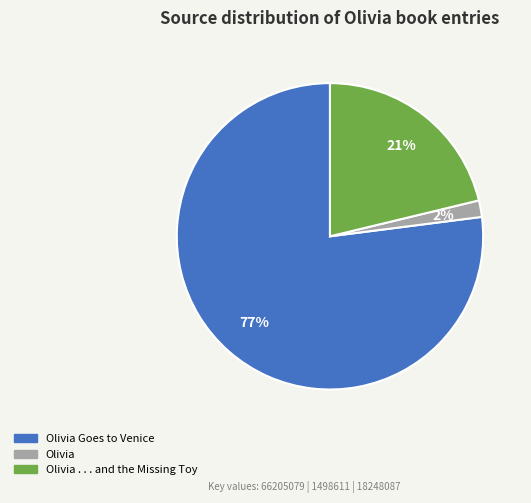

Which has a higher value, Olivia or Olivia . . . and the Missing Toy?

Olivia . . . and the Missing Toy